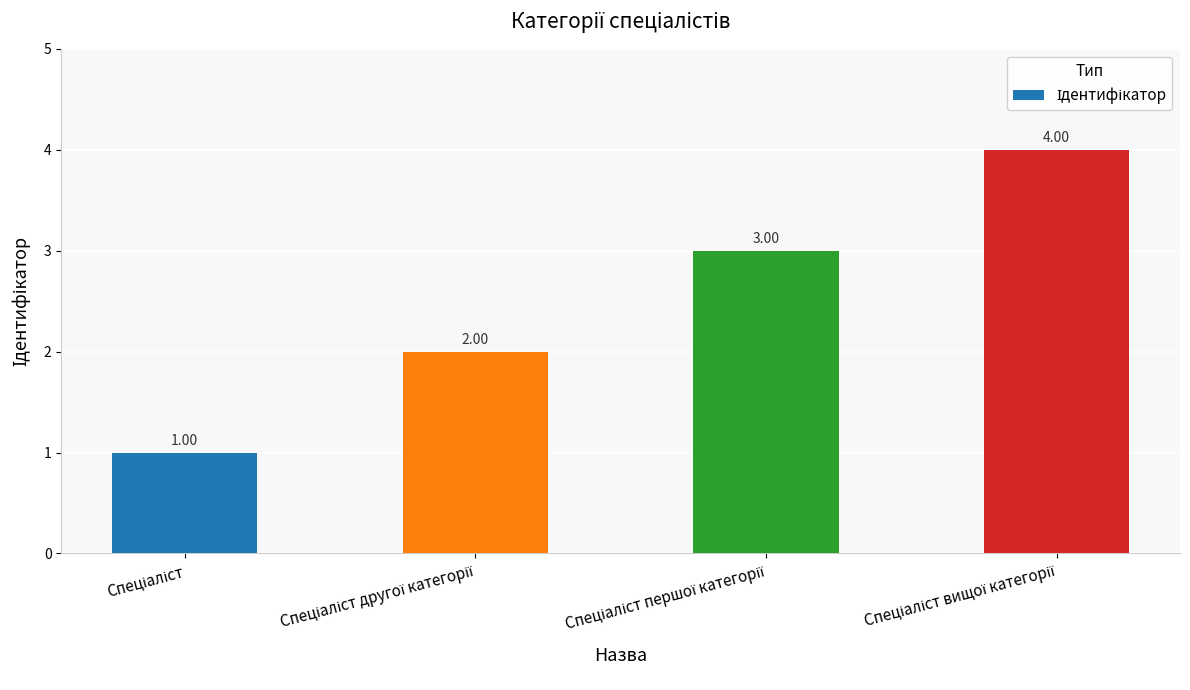

What is the difference between the maximum and minimum values?

3